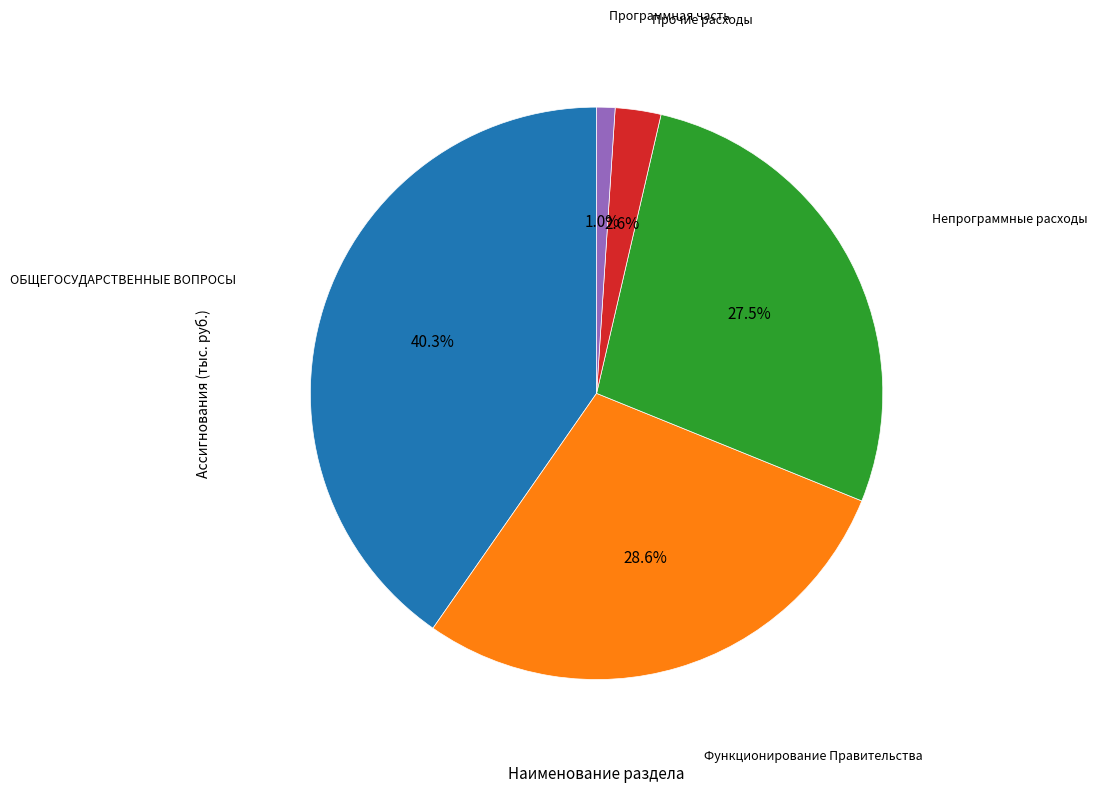

How many slices are in this pie chart?

5